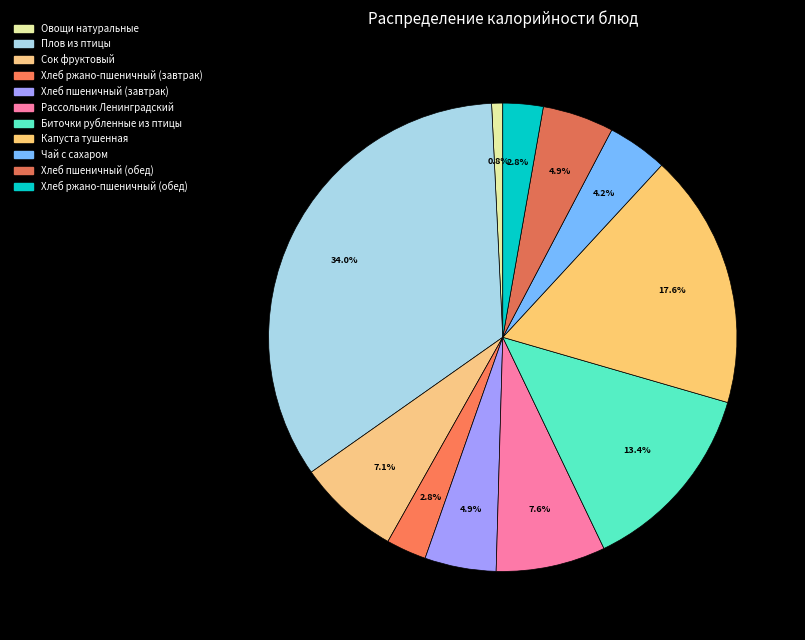

Does Хлеб ржано-пшеничный (завтрак) represent more than half of the total?

No